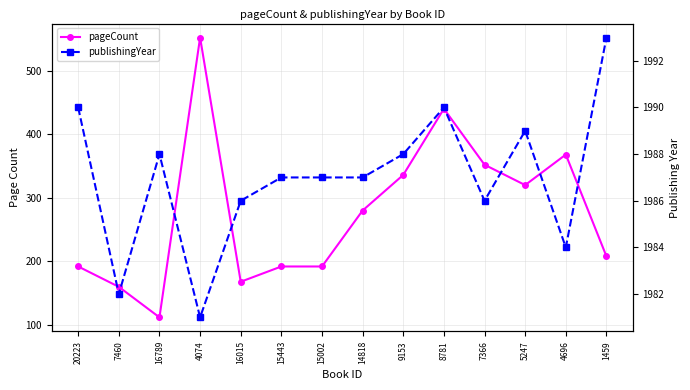

Does the chart display data point markers on the line(s)?

Yes